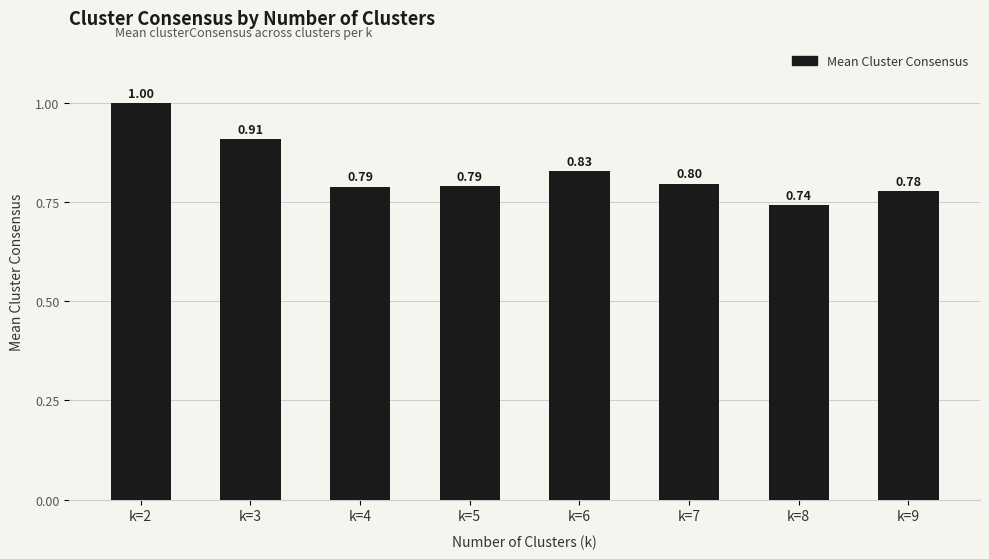

Which label corresponds to the largest value in the chart?

k=2